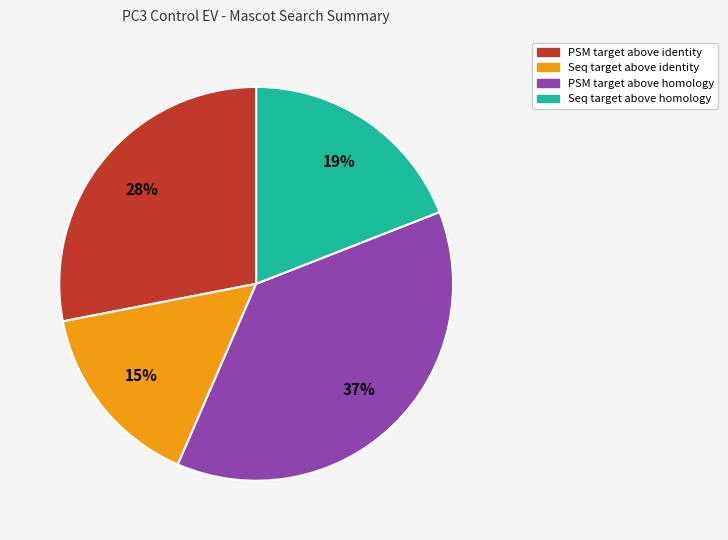

Rank the categories by value from highest to lowest.

PSM target above homology, PSM target above identity, Seq target above homology, Seq target above identity